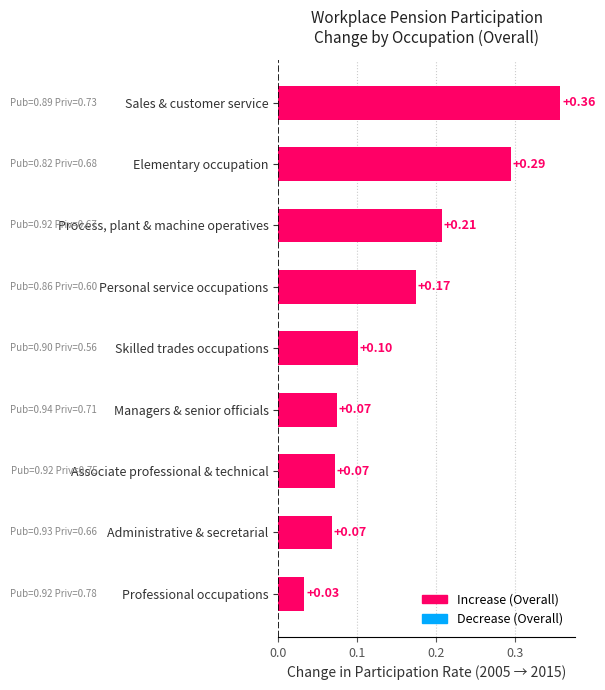

Which category has the highest value across all series?

Sales & customer service